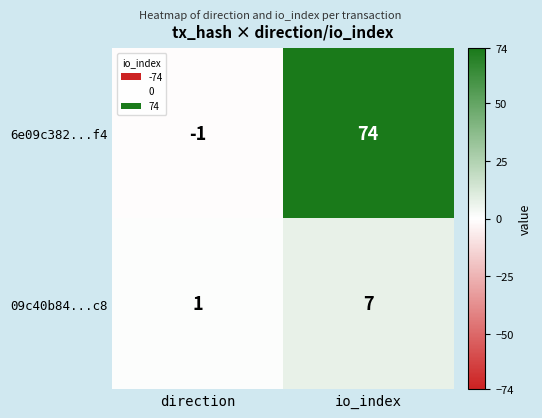

Rank the series at io_index from highest to lowest value.

6e09c382...f4, 09c40b84...c8